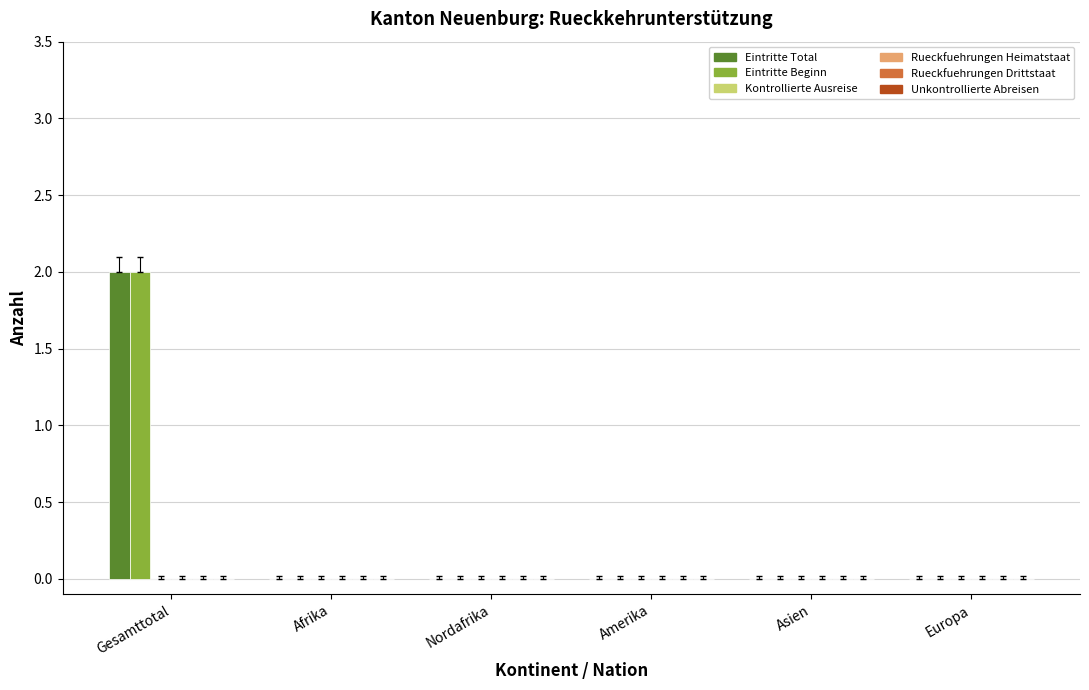

How many distinct data groups are displayed?

2